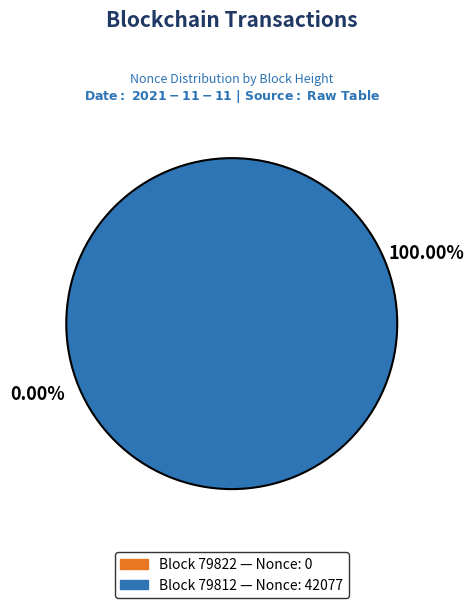

To the nearest percent, what is the difference between the 79812 and 79822 slice percentages?

100%